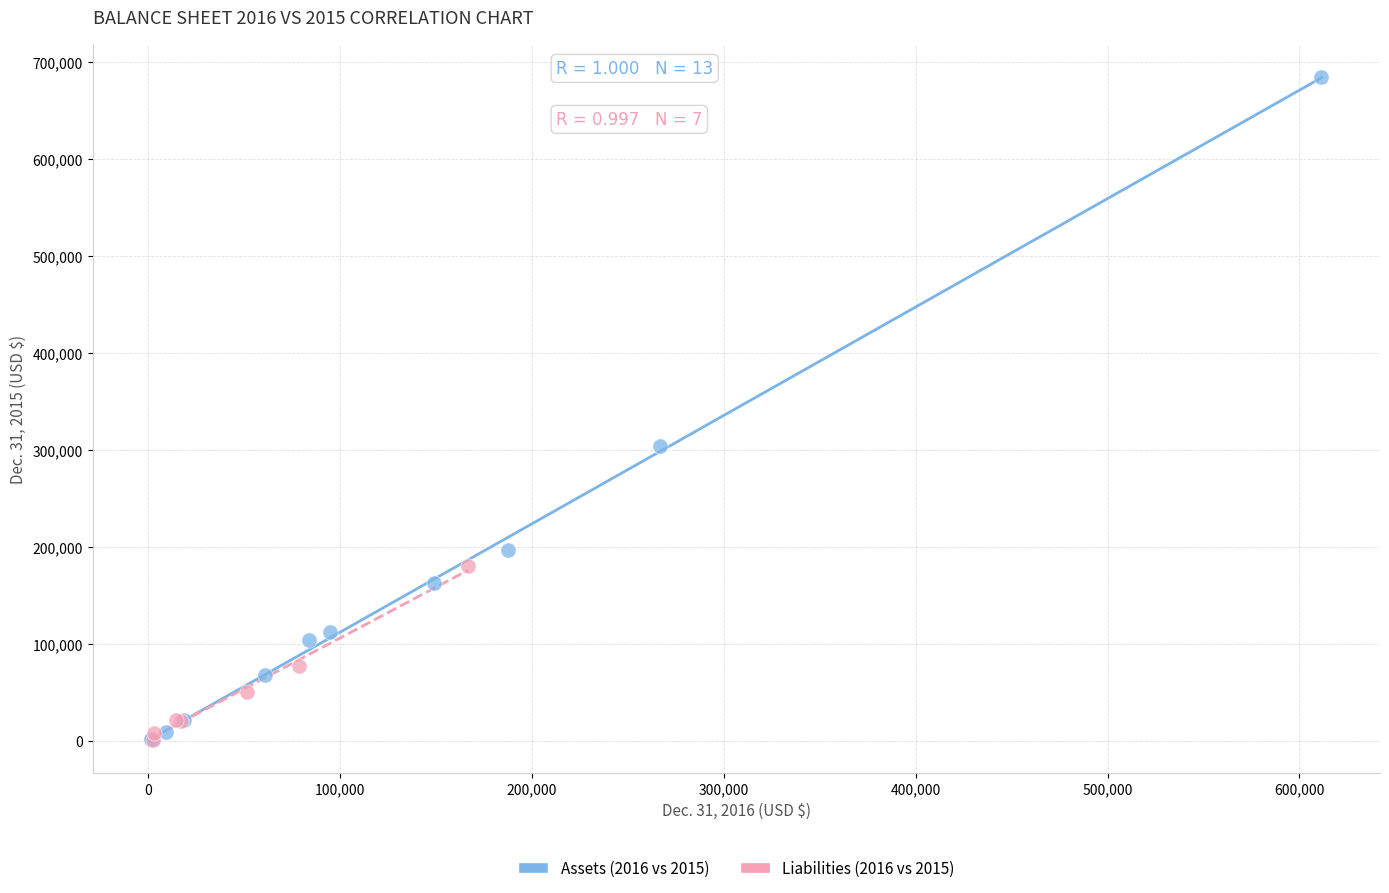

Which series has the largest Y range (max minus min)?

Assets (2016 vs 2015)